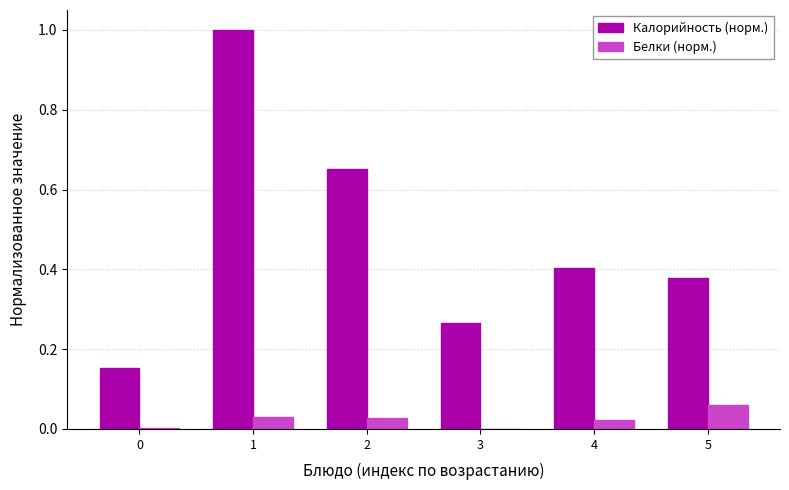

Which series has the largest total across all categories?

Калорийность (норм.)